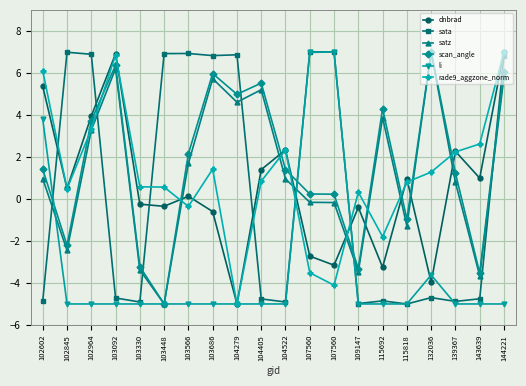

How many values in the rade9_aggzone_norm series are below 0?

5